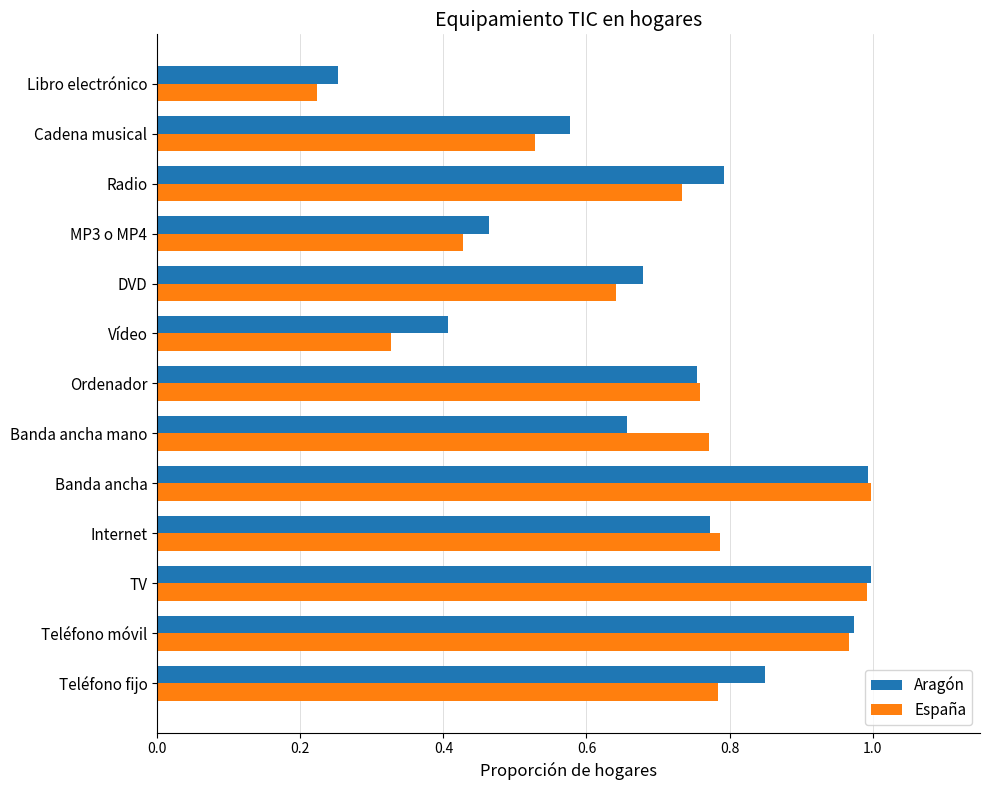

At Teléfono fijo, list the series in order from smallest to largest.

España, Aragón